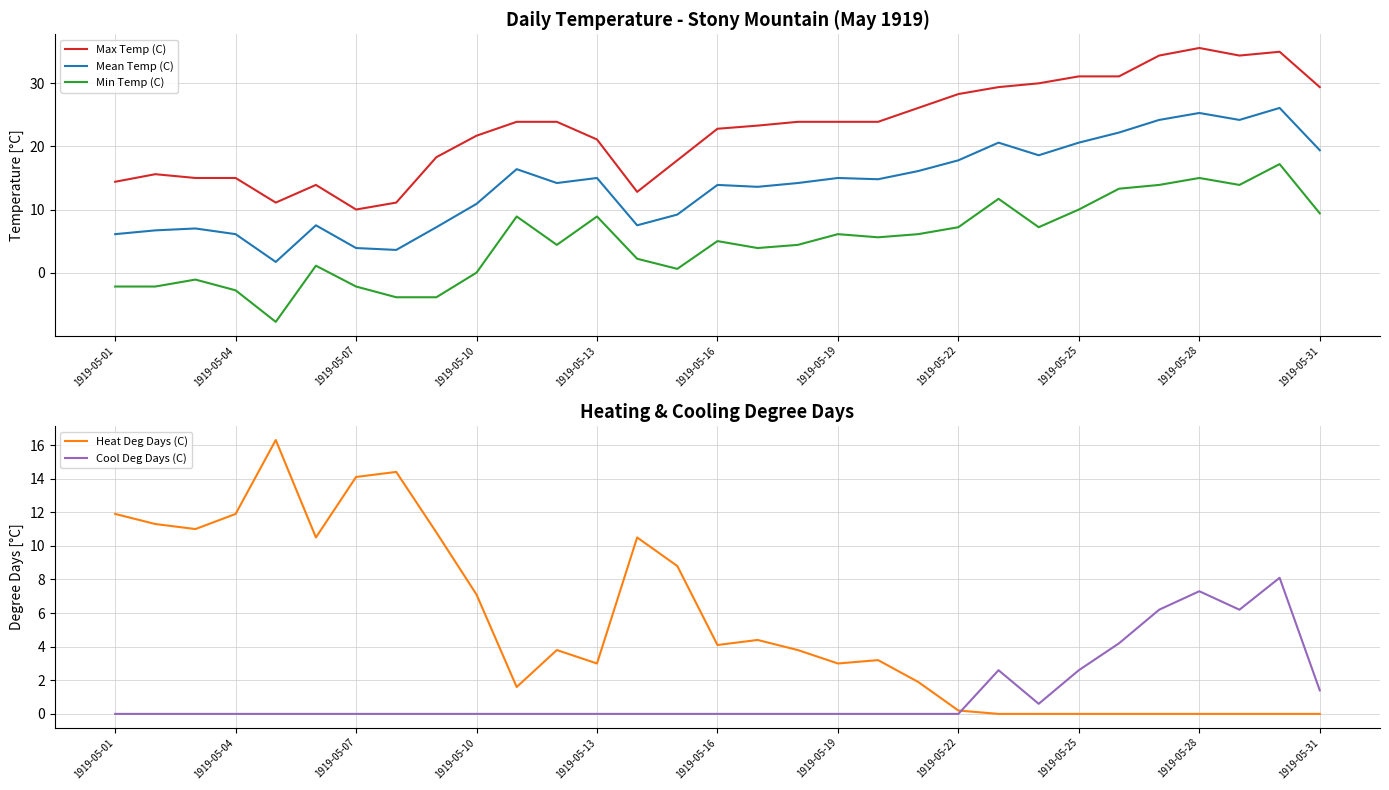

The Heat Deg Days (C) series shows 5.8 at 23. True or false?

False